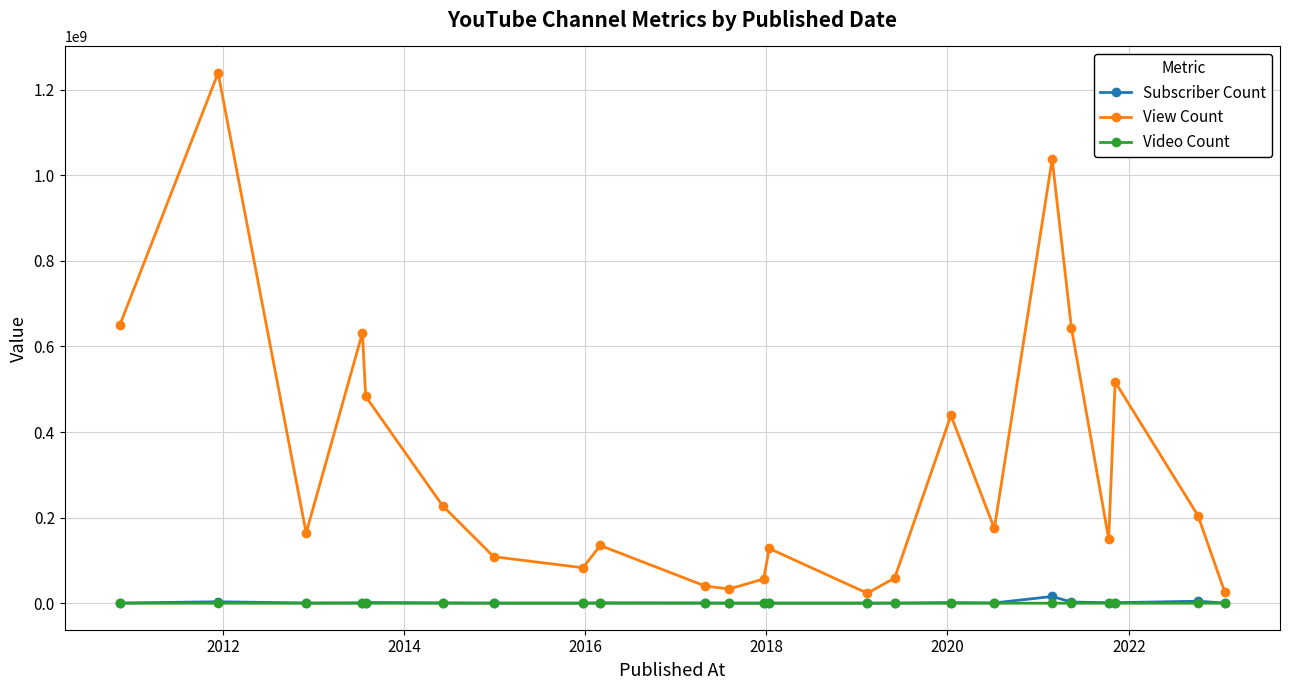

What is the greatest value displayed?

1238888019